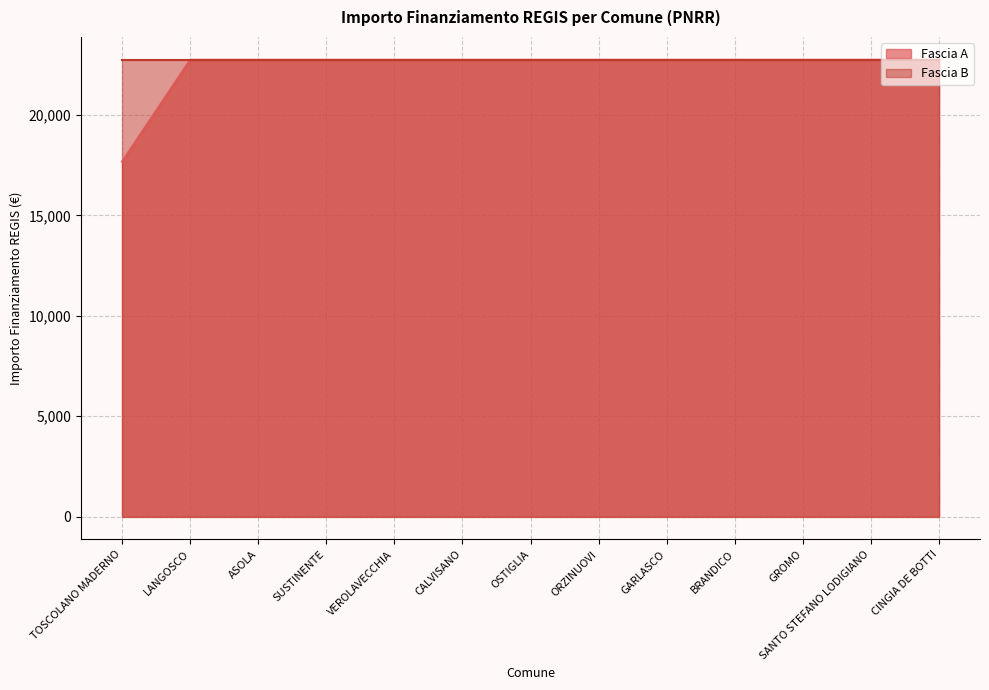

Reading right to left, list all the values displayed in this chart.

CINGIA DE BOTTI=22750.0	SANTO STEFANO LODIGIANO=22750.0	GROMO=22750.0	BRANDICO=22750.0	GARLASCO=22750.0	ORZINUOVI=22750.0	OSTIGLIA=22750.0	CALVISANO=22750.0	VEROLAVECCHIA=22750.0	SUSTINENTE=22750.0	ASOLA=22750.0	LANGOSCO=22750.0	TOSCOLANO MADERNO=17674.8